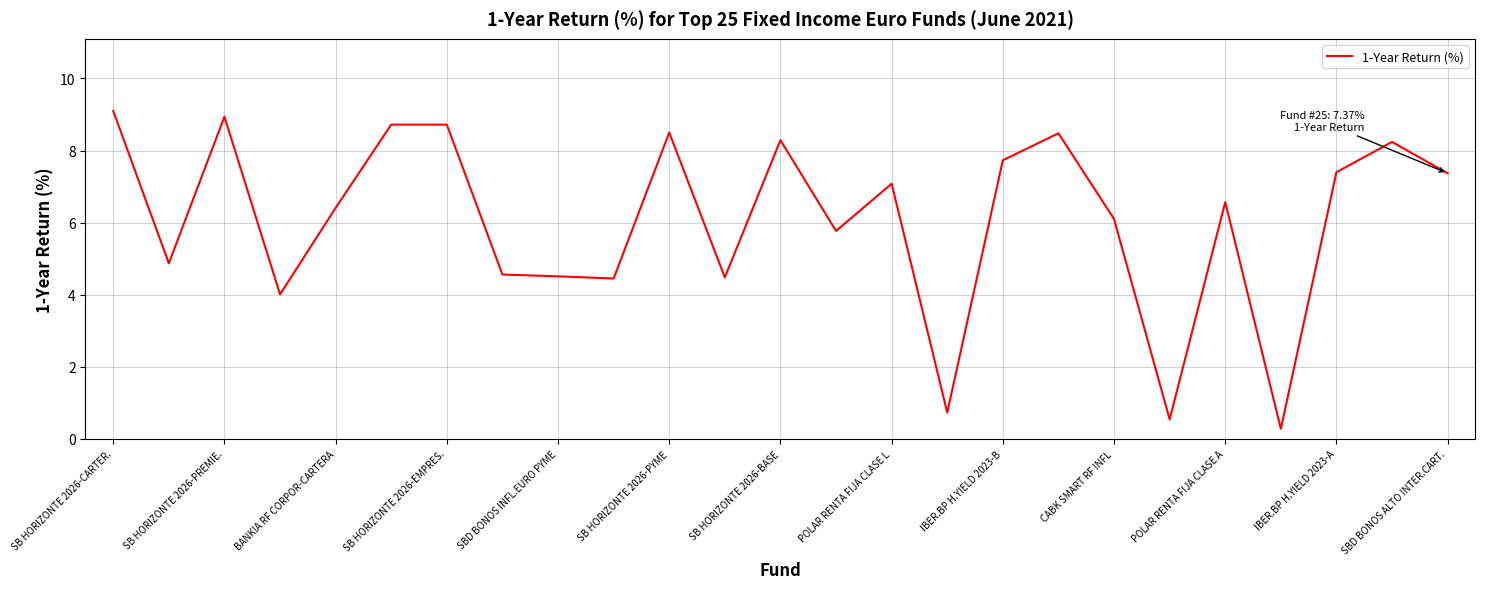

What is the smallest value displayed?

0.3